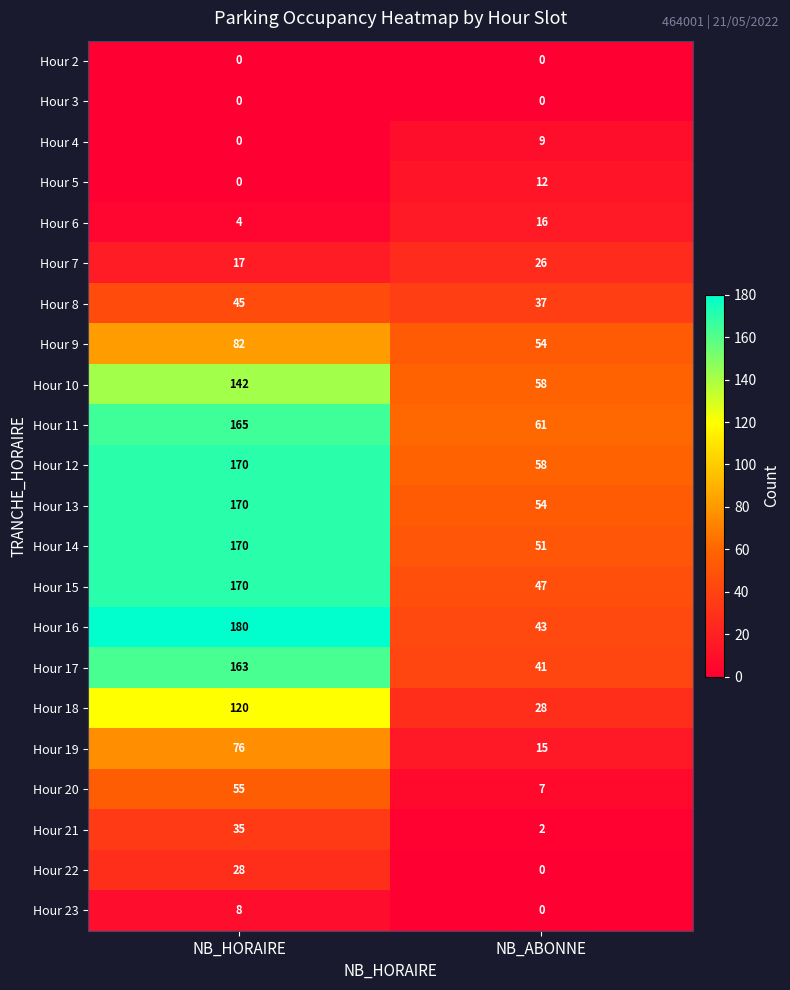

Which series has the widest spread of values?

Hour 16